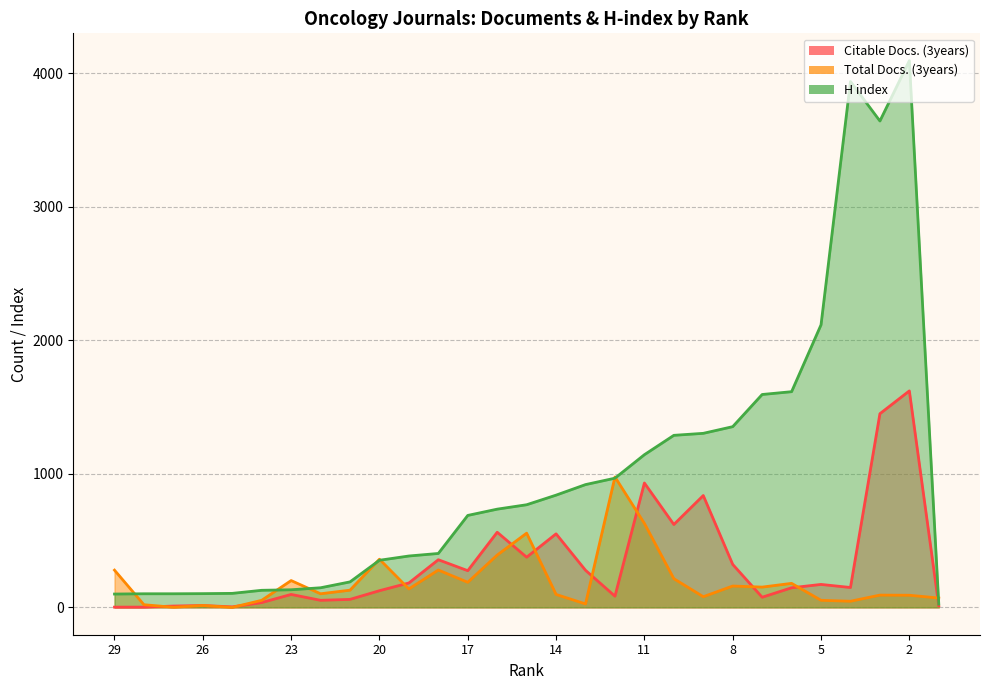

Reading right to left, transcribe all the data shown in this chart.

Citable Docs. (3years): 12	1622	1451	149	172	147	76	322	838	621	932	84	278	551	376	563	275	357	183	125	60	53	97	36	4	14	10	2	2
Total Docs. (3years): 70	91	92	46	53	180	152	160	80	215	629	977	26	97	556	392	188	280	138	361	129	102	201	53	0	14	1	20	279
H index: 25	4096	3644	3940	2117	1616	1595	1354	1304	1289	1144	968	920	841	769	736	689	404	385	353	191	147	132	128	105	103	102	102	100